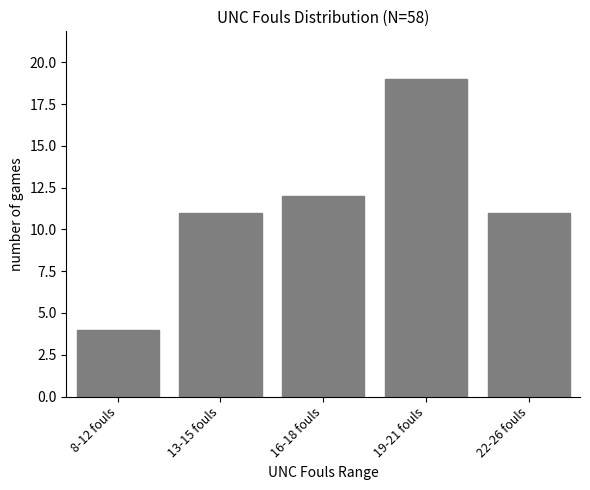

Reading right to left, extract all data points from this chart.

11	19	12	11	4